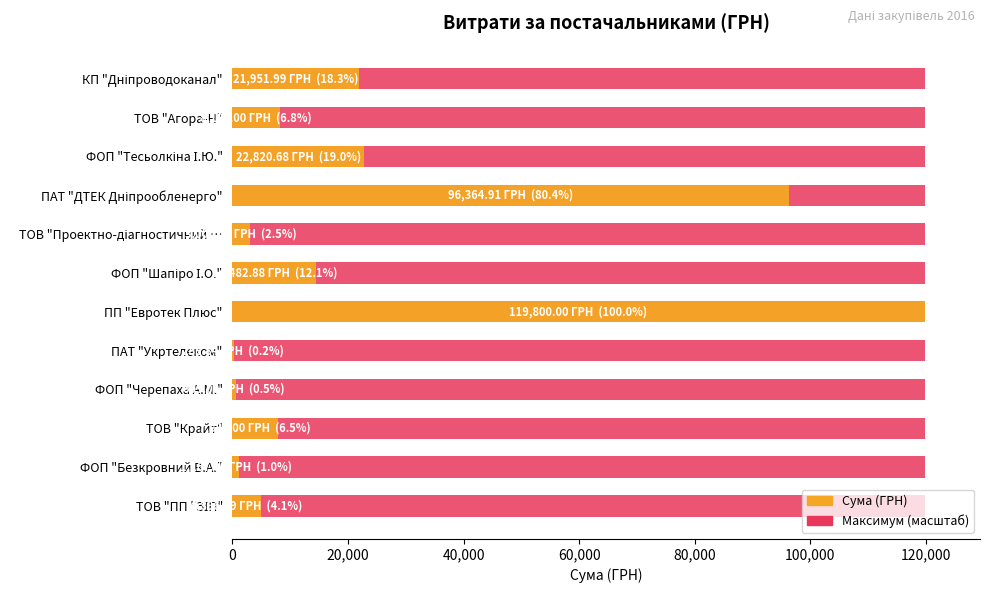

Does the chart contain stacked bars?

No